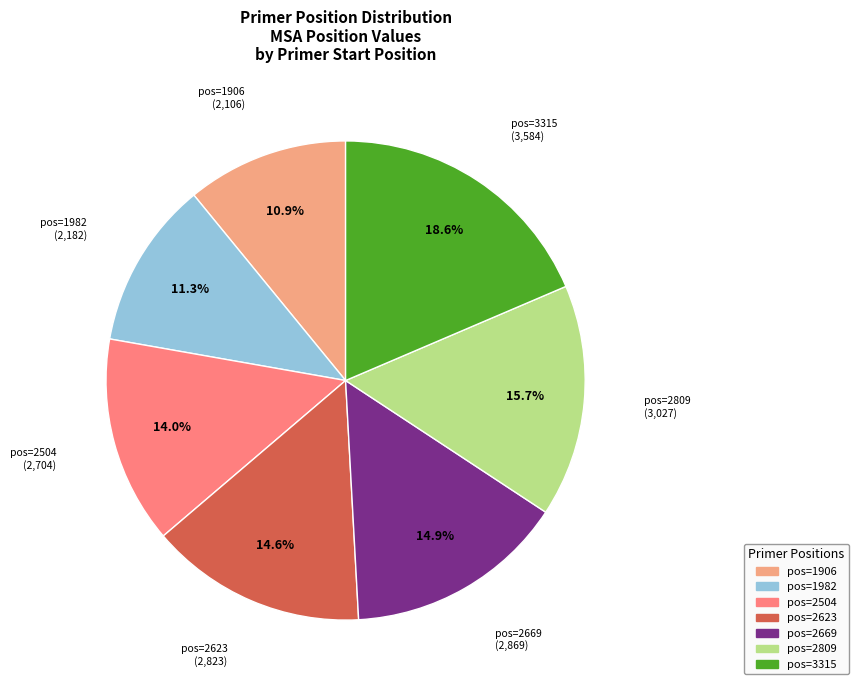

Which has a higher value, pos=2669 or pos=1982?

pos=2669